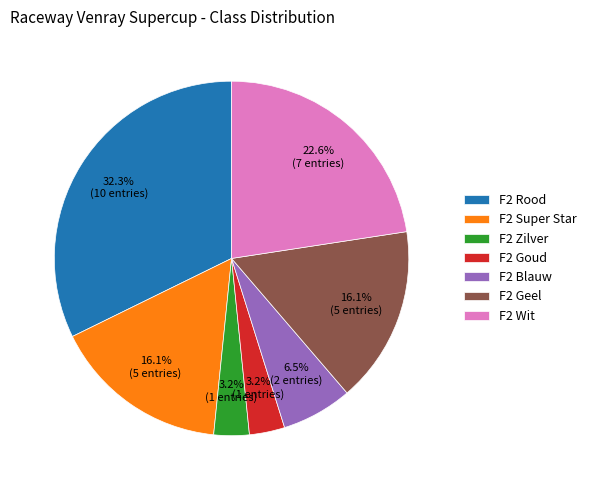

What is the largest slice in the pie chart?

F2 Rood